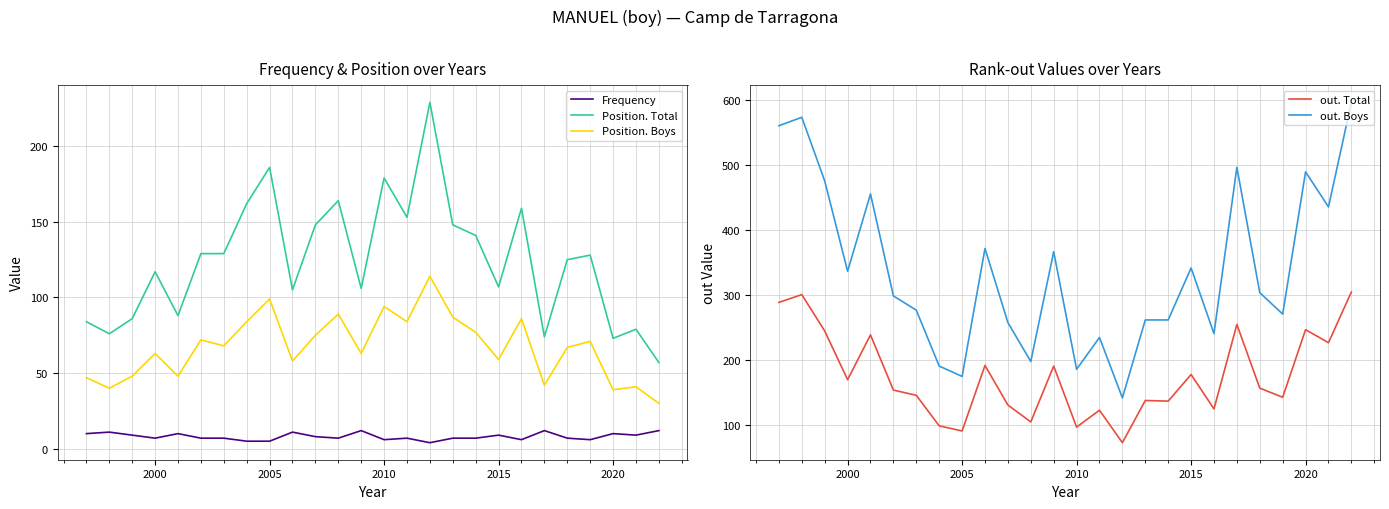

What are all the series names shown in the legend?

Frequency, Position. Total, Position. Boys, out. Total, out. Boys